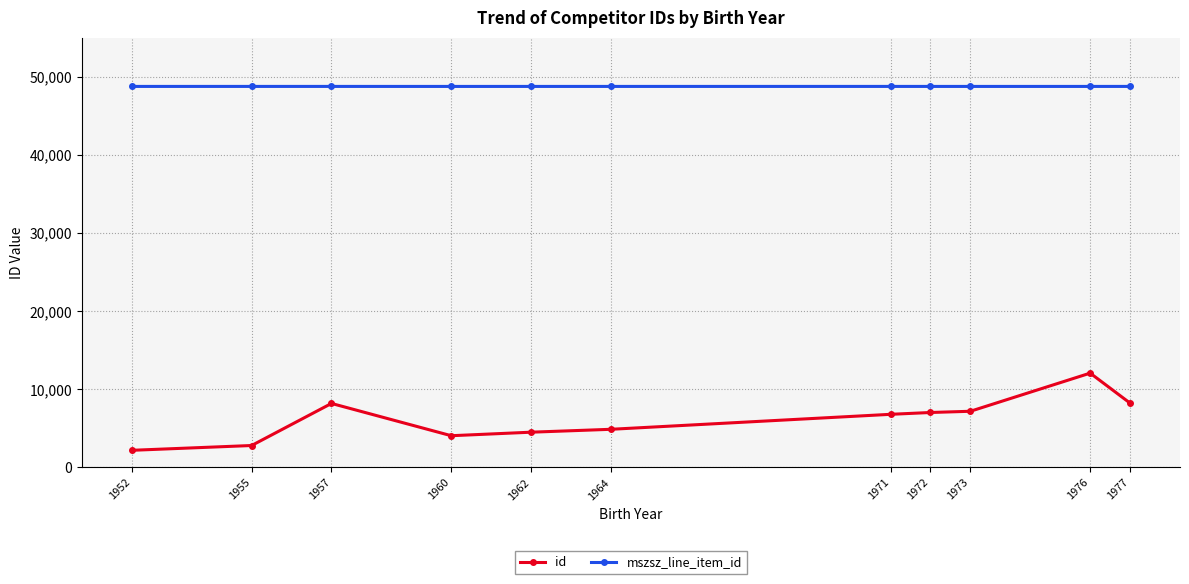

The mszsz_line_item_id series shows 48764.0 at 1973. True or false?

True